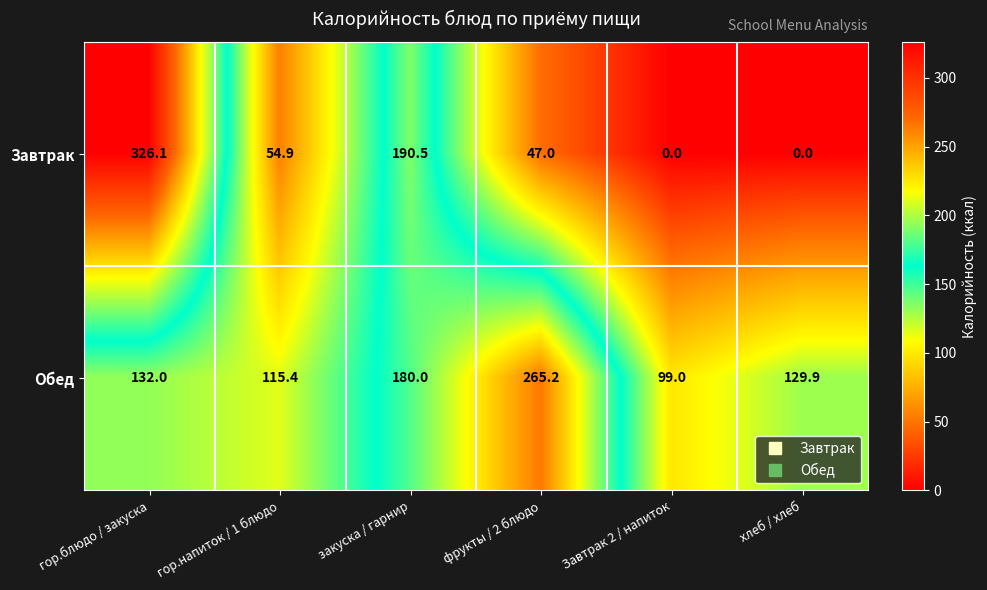

Rank the series by their average value, from lowest to highest.

Завтрак, Обед